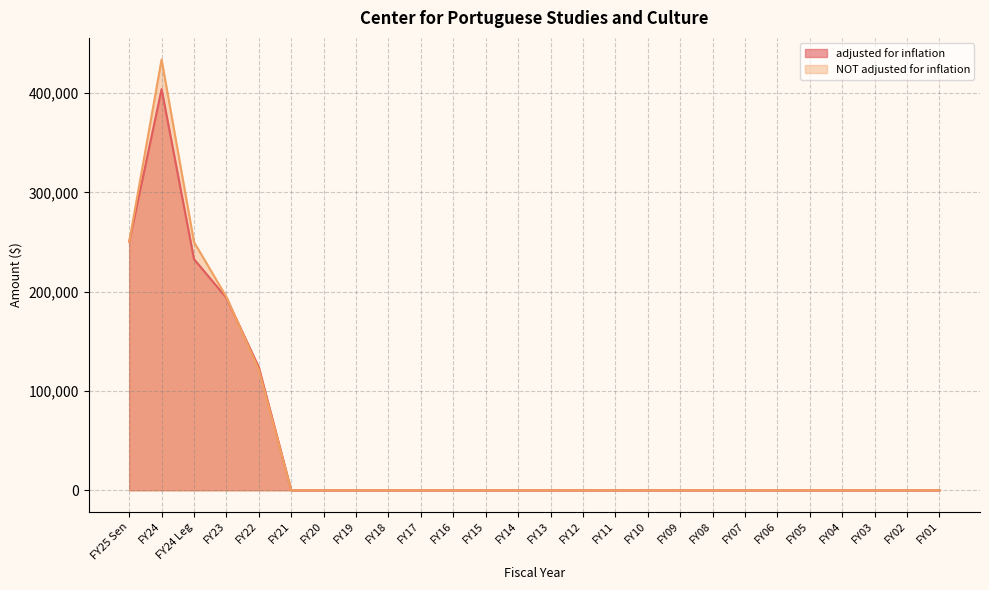

At how many categories does at least one series exceed 359101?

1